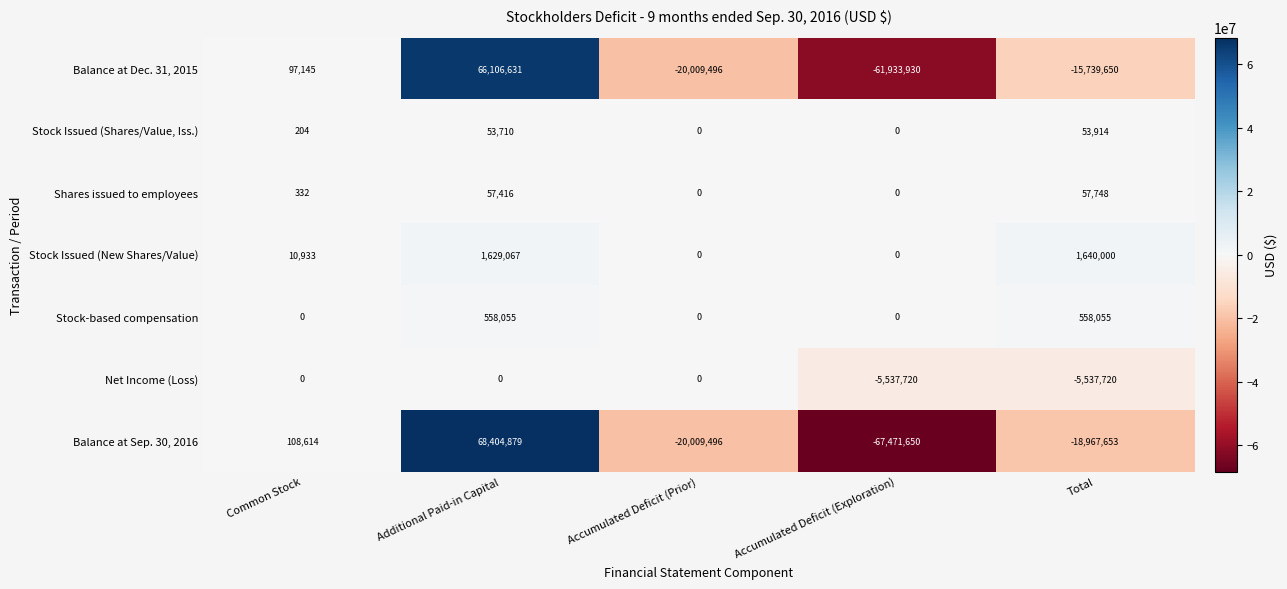

List the series in order of their peak value, highest first.

Balance at Sep. 30, 2016, Balance at Dec. 31, 2015, Stock Issued (New Shares/Value), Stock-based compensation, Shares issued to employees, Stock Issued (Shares/Value, Iss.), Net Income (Loss)